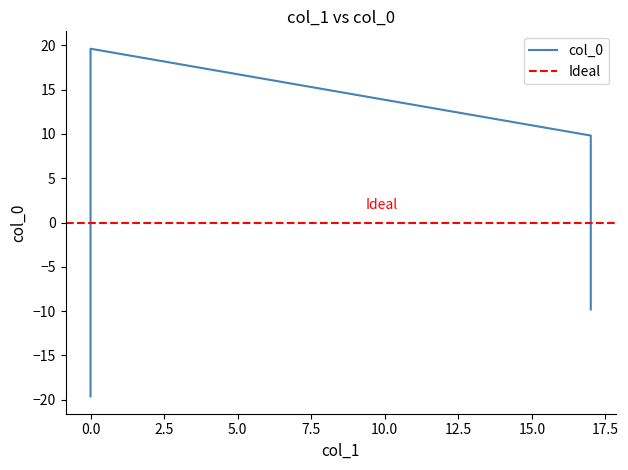

Does the chart have visible grid lines?

No